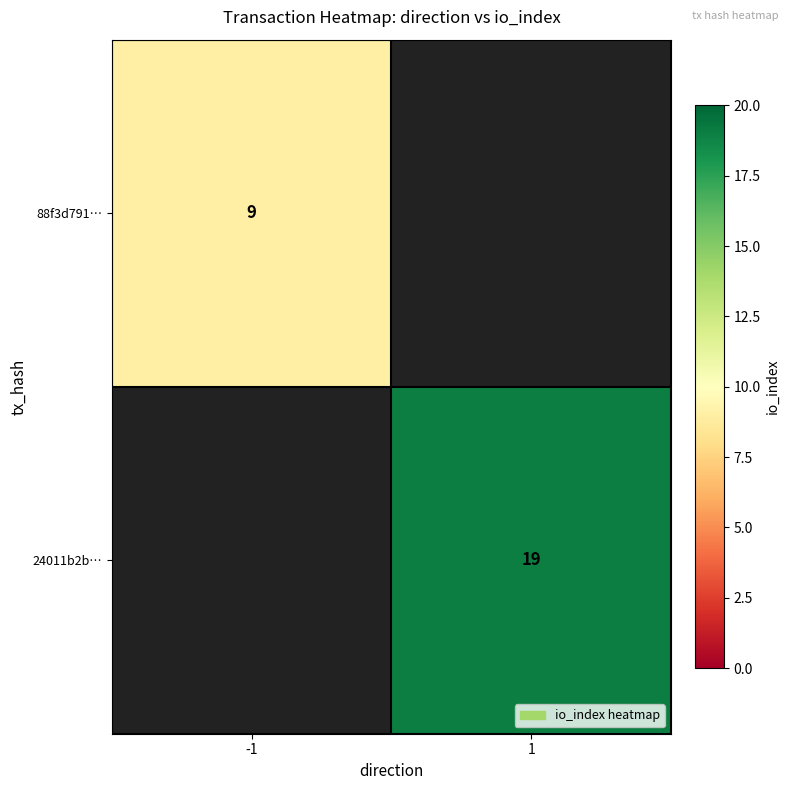

Is it true that 24011b2b… equals 10 at 1?

False